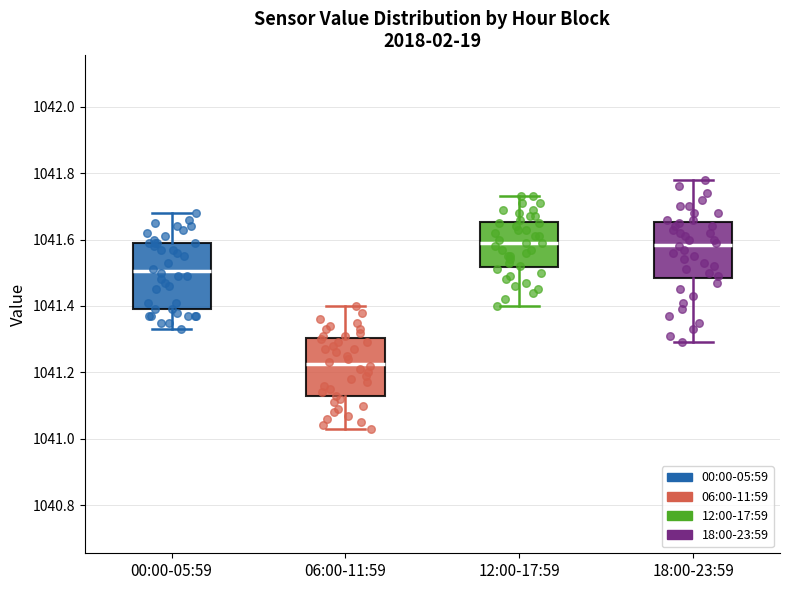

Reading left to right, read every box against the y-axis: the position of its median line, the range the box covers, and the ends of its whiskers. The values are not printed on the chart, so give them approximately, as read against the axis.

00:00-05:59: median 1041.50, box 1041.40 to 1041.60, whiskers 1041.34 to 1041.68
06:00-11:59: median 1041.22, box 1041.12 to 1041.30, whiskers 1041.04 to 1041.40
12:00-17:59: median 1041.60, box 1041.52 to 1041.66, whiskers 1041.40 to 1041.74
18:00-23:59: median 1041.58, box 1041.48 to 1041.66, whiskers 1041.30 to 1041.78